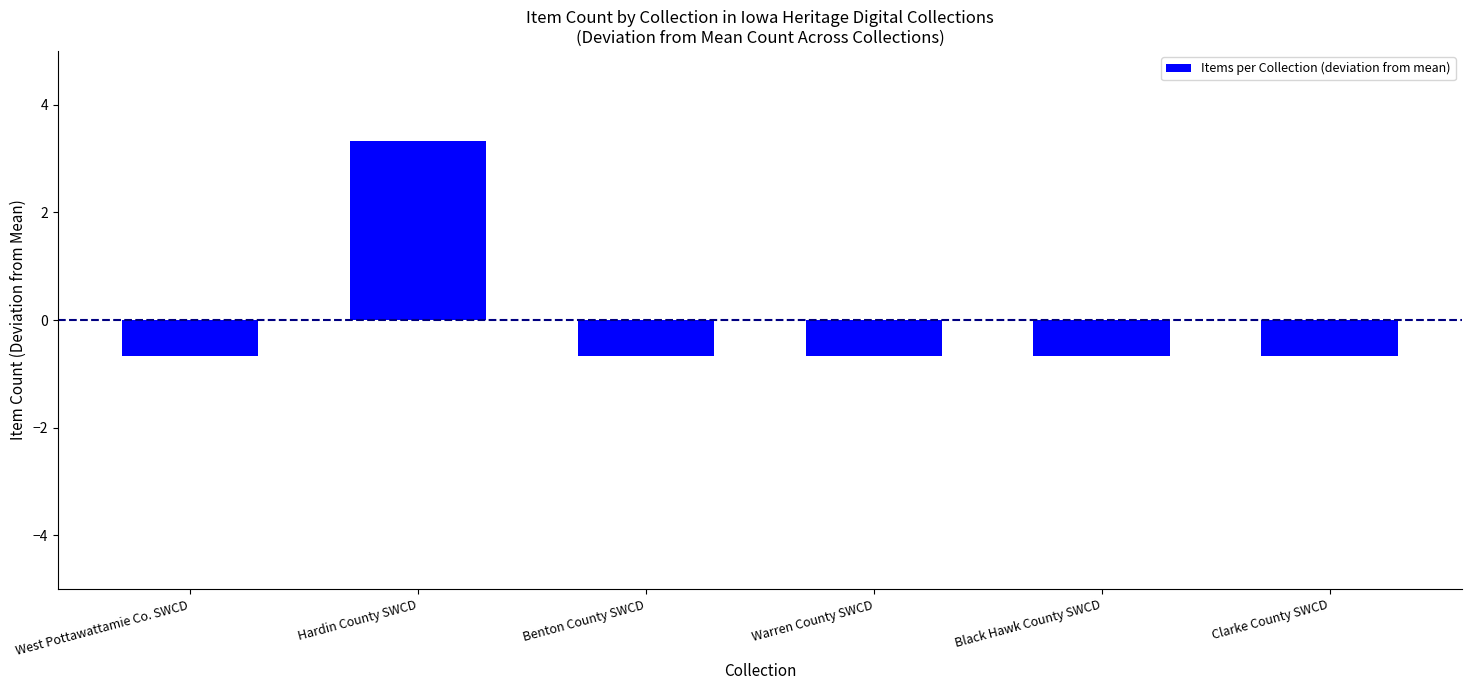

Which label corresponds to the largest value in the chart?

Hardin County SWCD